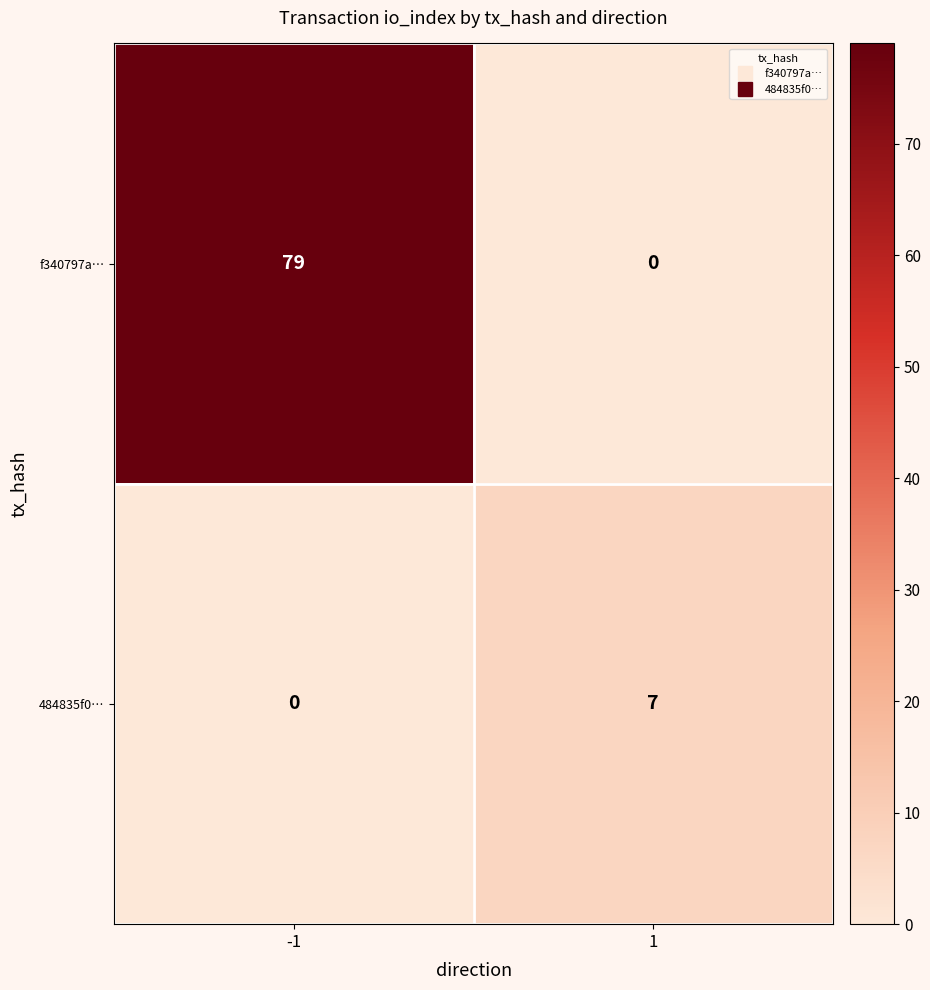

At how many categories does at least one series exceed 62?

1